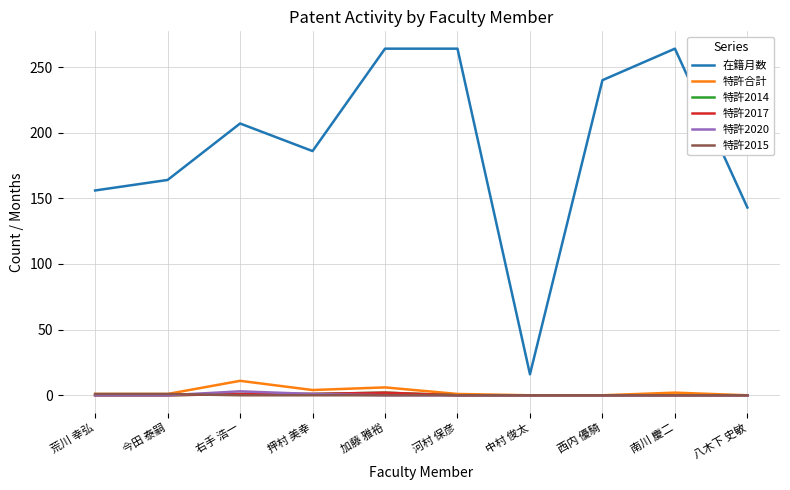

What is the sum of the 在籍月数 values at 押村 美幸 and 南川 慶二?

450